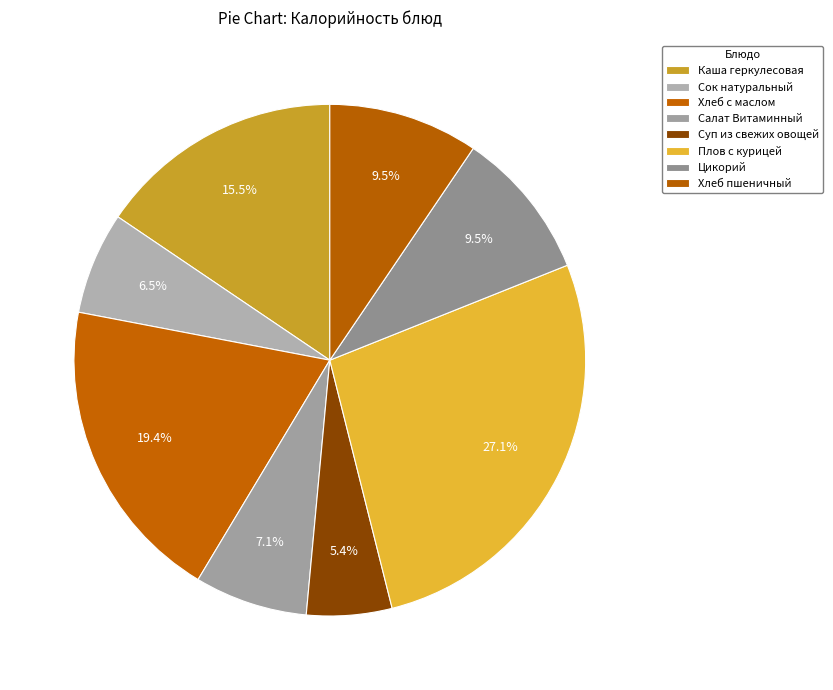

To the nearest percent, what is the difference between the largest and smallest slice percentages?

22%